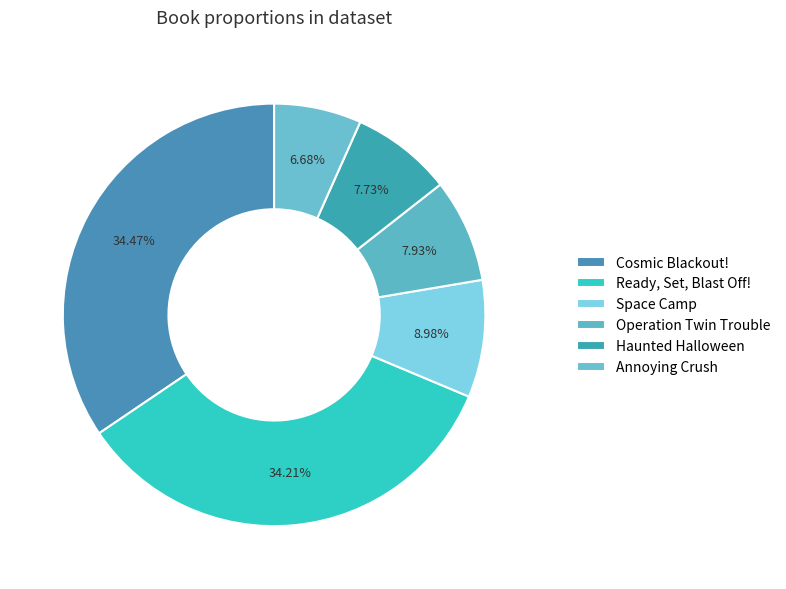

The Cosmic Blackout! slice represents 29% of the pie. True or false?

False